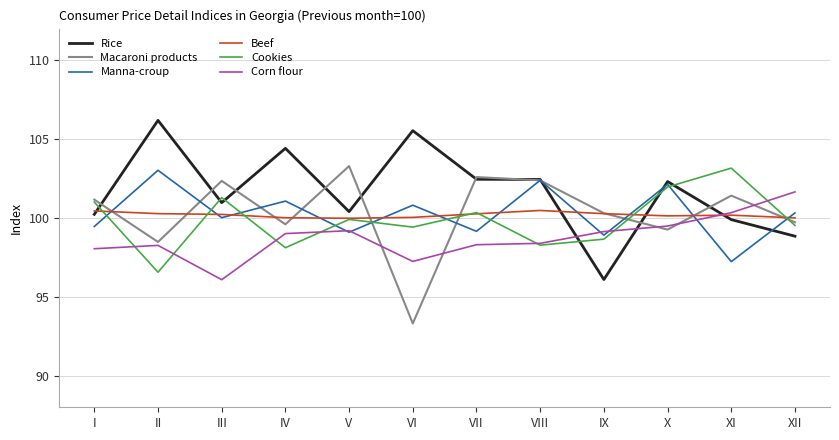

Does the chart have visible grid lines?

Yes